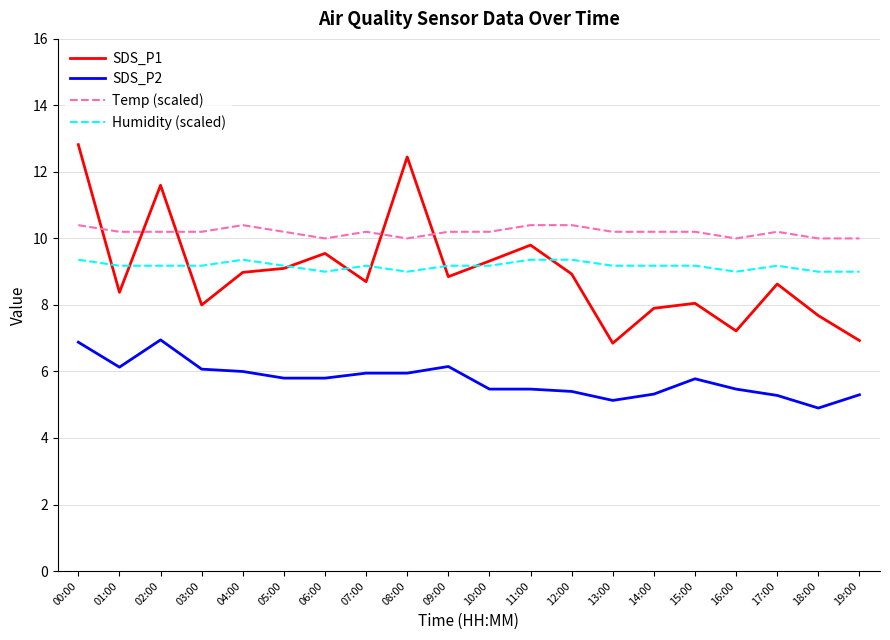

Which series has the largest total across all categories?

Temp (scaled)